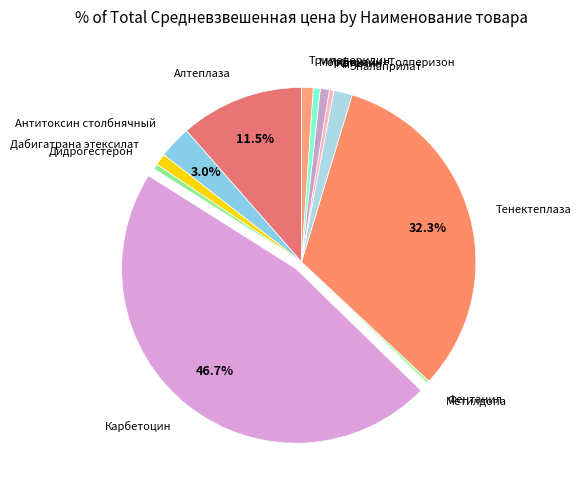

What is the largest slice in the pie chart?

Карбетоцин